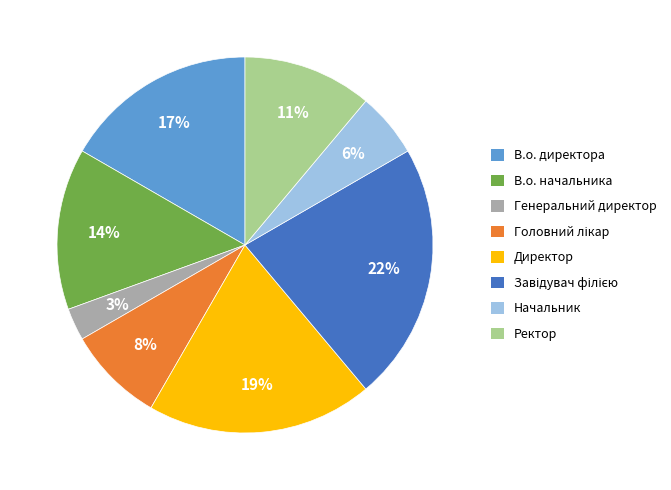

Count the number of slices in the pie.

8